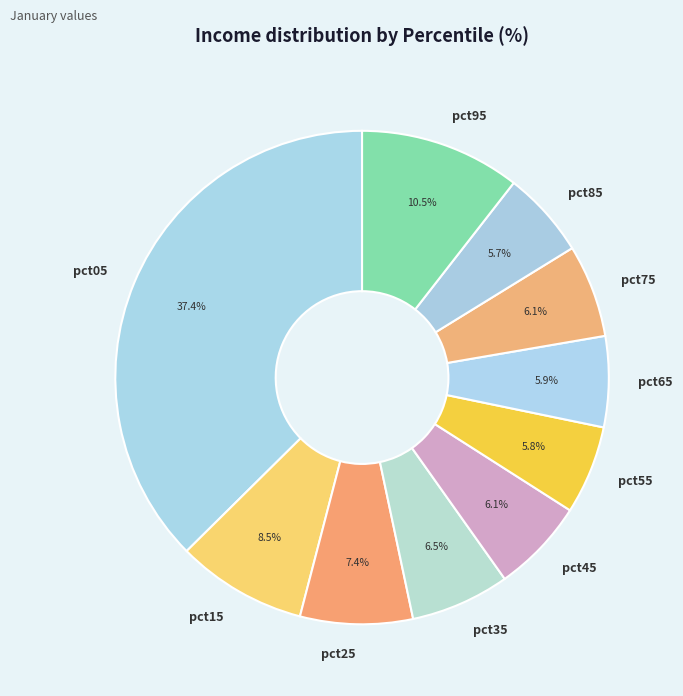

What is the largest slice in the pie chart?

pct05